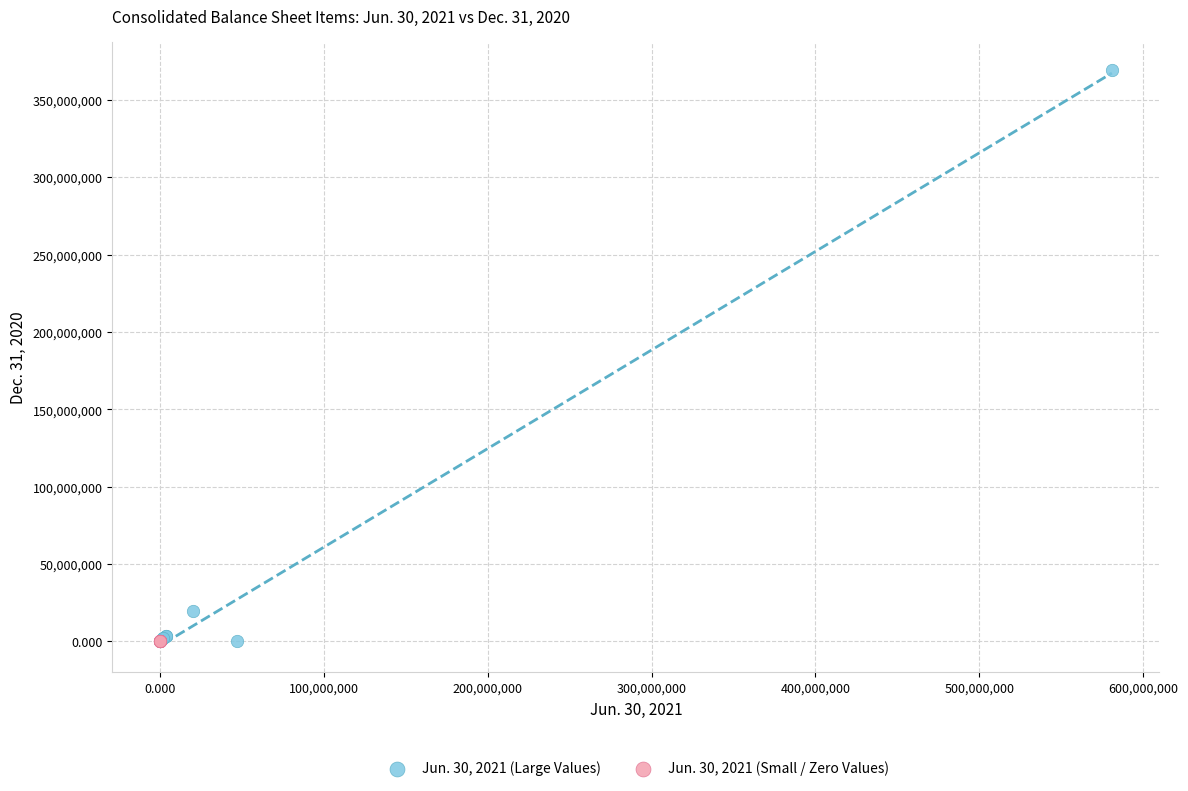

Which series reaches the maximum Y coordinate?

Jun. 30, 2021 (Large Values)